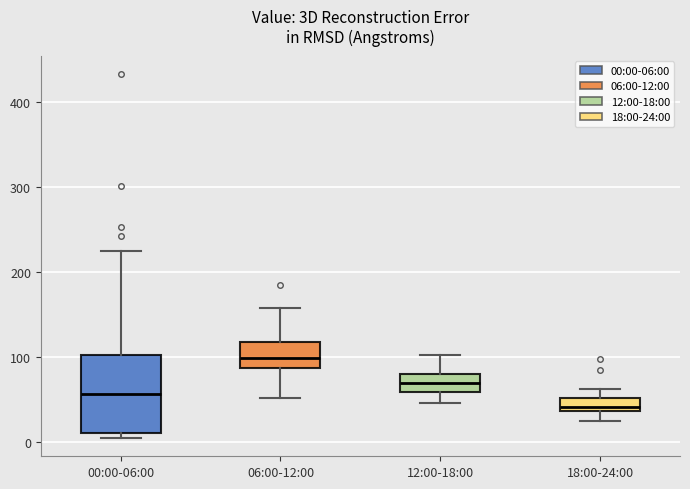

Reading left to right, read every box against the y-axis: the position of its median line, the range the box covers, and the ends of its whiskers. The values are not printed on the chart, so give them approximately, as read against the axis.

00:00-06:00: median 60, box 10 to 100, whiskers 10 (just below the box's lower edge) to 230
06:00-12:00: median 100, box 90 to 120, whiskers 50 to 160
12:00-18:00: median 70, box 60 to 80, whiskers 50 to 100
18:00-24:00: median 40 (just above the box's lower edge), box 40 to 50, whiskers 30 to 60